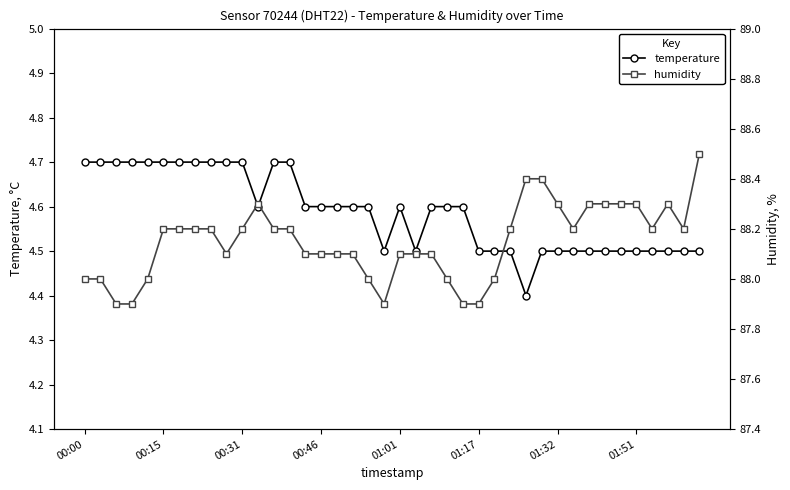

At how many categories does at least one series exceed 64?

40